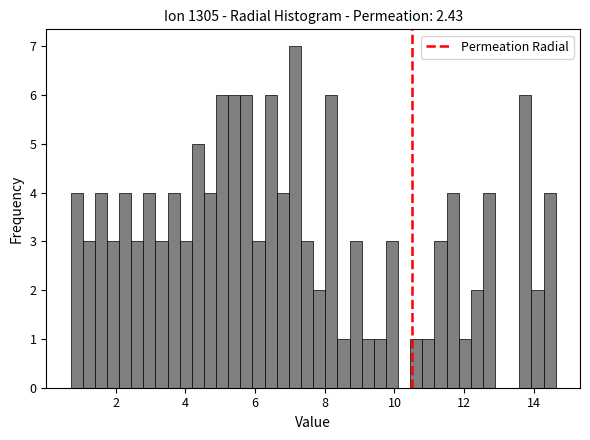

Around what value on the x-axis is the tallest bar? Give the approximate position of its centre, as read against the axis.

7.2